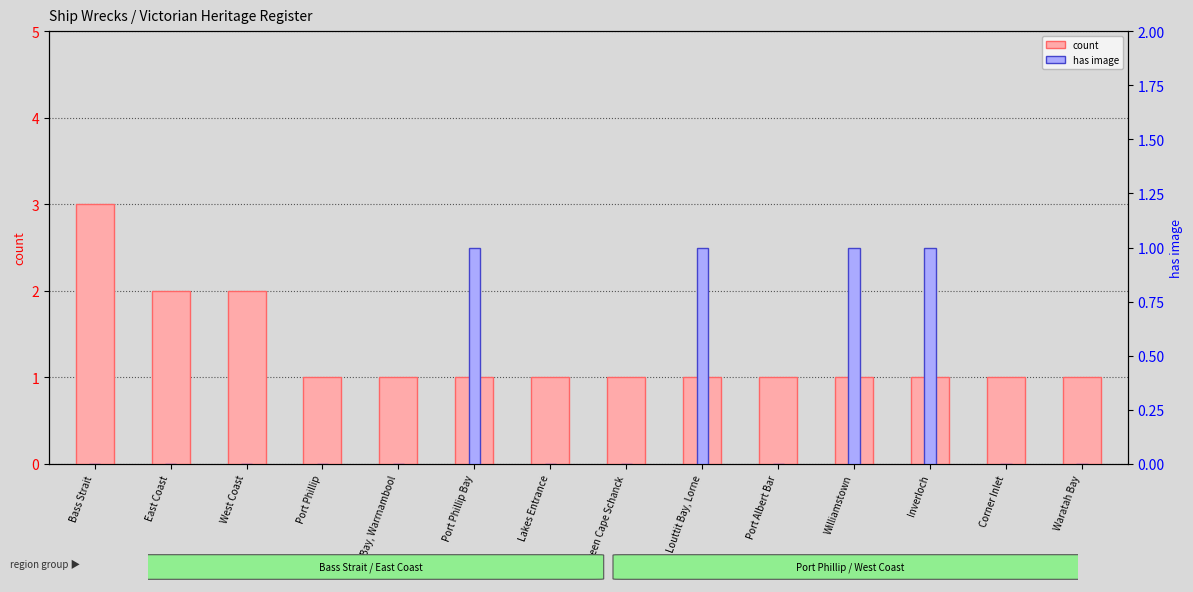

Which series changed the most between Port Phillip Bay and Port Albert Bar?

has image (1=yes)